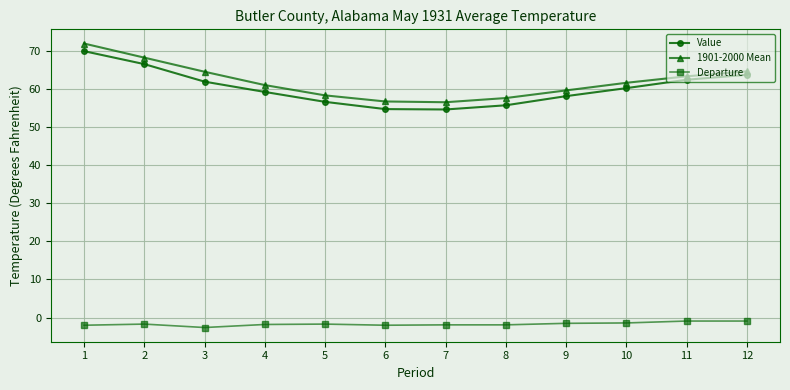

Which series has the largest total across all categories?

1901-2000 Mean